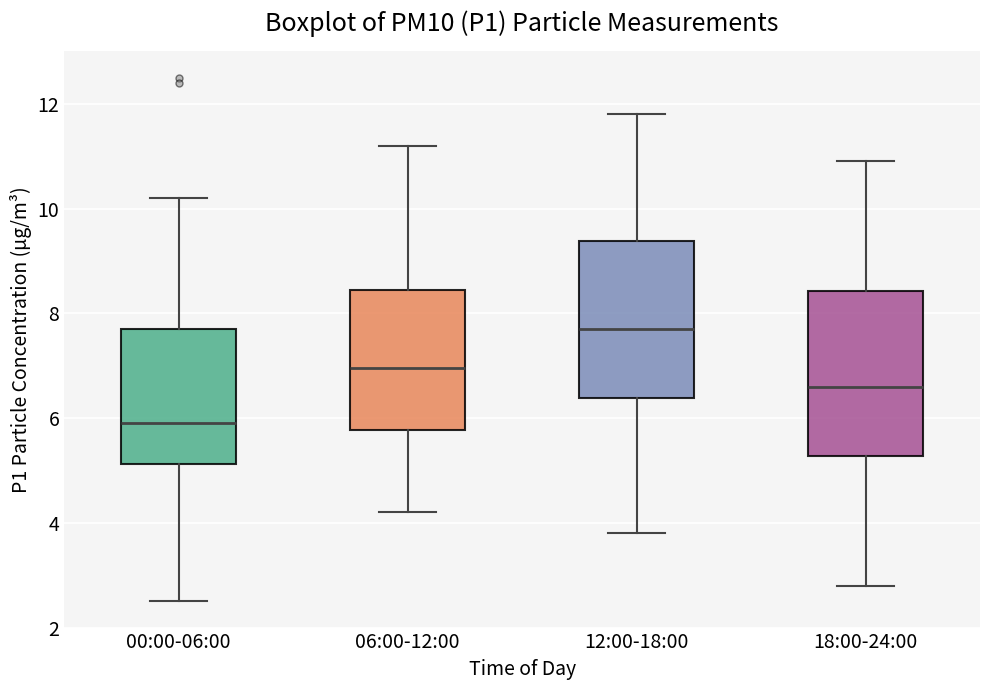

Reading left to right, transcribe this box plot: for each box, give where its median line is, the range the box spans, and where its two whiskers end, as read against the y-axis. The values are not printed on the chart, so give them approximately, as read against the axis.

00:00-06:00: median 6.0, box 5.2 to 7.8, whiskers 2.6 to 10.2
06:00-12:00: median 7.0, box 5.8 to 8.4, whiskers 4.2 to 11.2
12:00-18:00: median 7.8, box 6.4 to 9.4, whiskers 3.8 to 11.8
18:00-24:00: median 6.6, box 5.2 to 8.4, whiskers 2.8 to 11.0